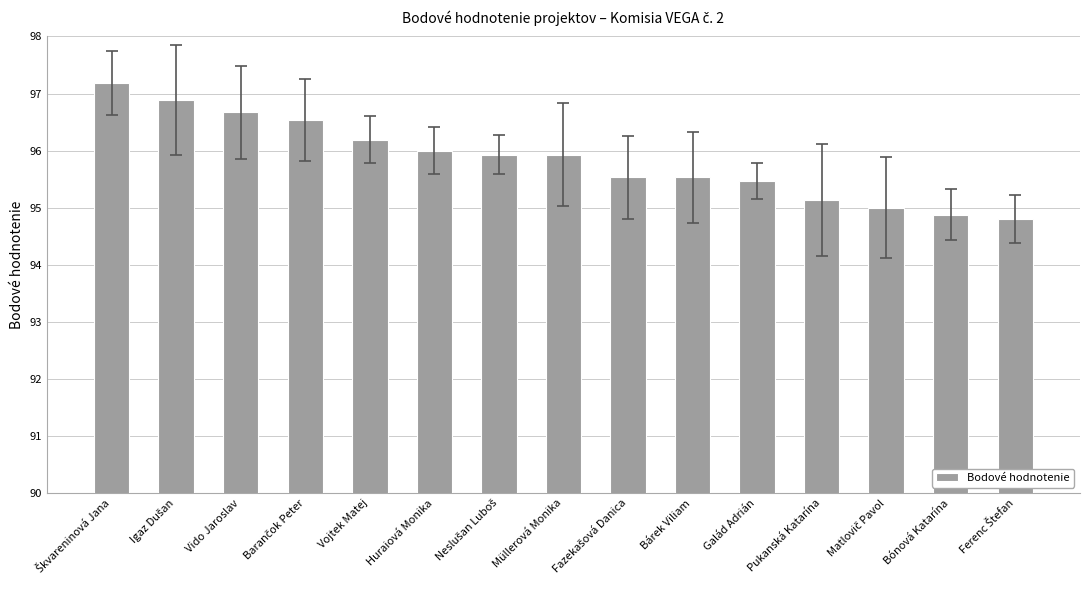

How many categories are shown in the chart?

15